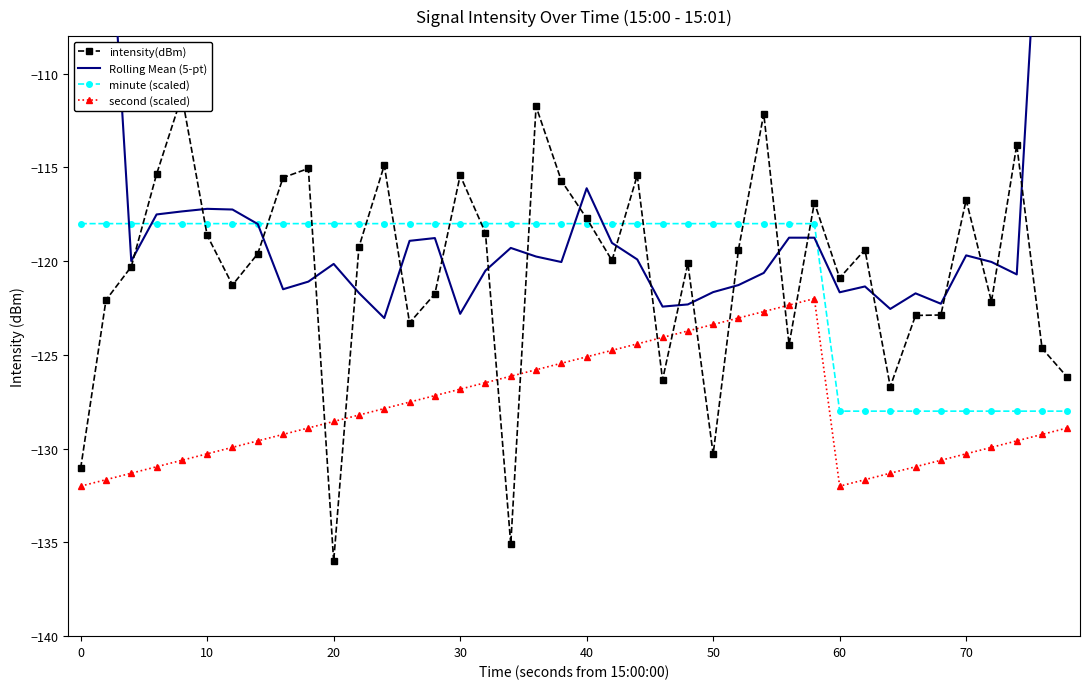

True or false: minute (scaled) and second (scaled) cross at least once.

False